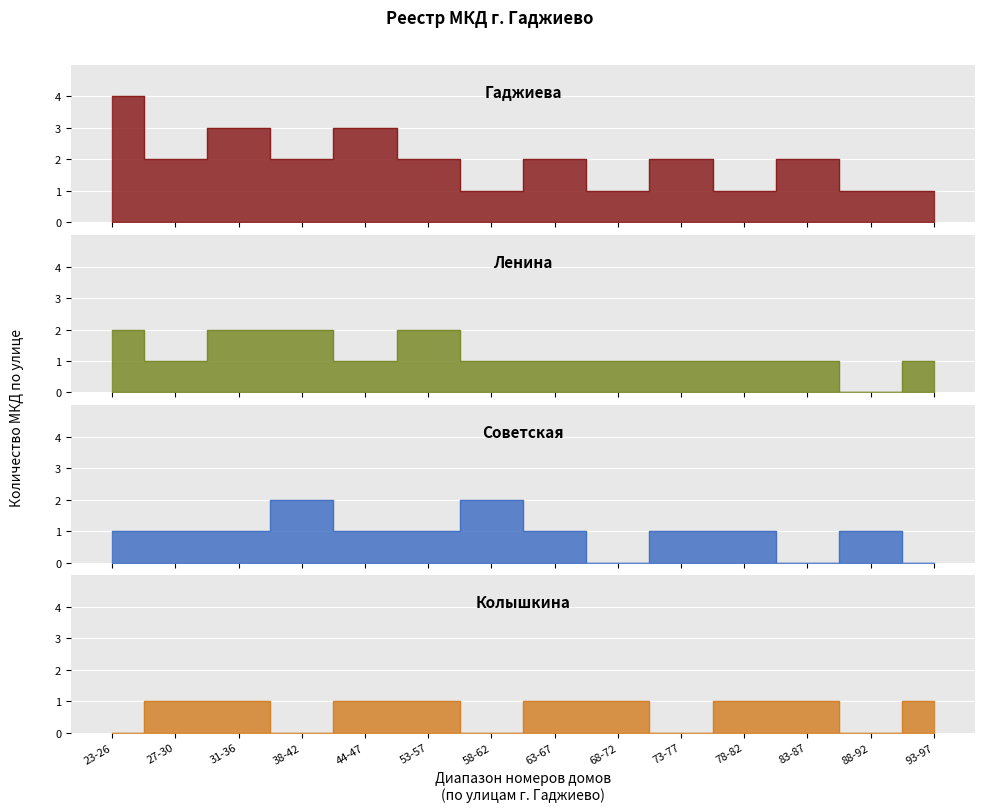

Reading left to right, what are all the values shown in this chart?

Гаджиева: 23-26=4	27-30=2	31-36=3	38-42=2	44-47=3	53-57=2	58-62=1	63-67=2	68-72=1	73-77=2	78-82=1	83-87=2	88-92=1	93-97=1
Ленина: 23-26=2	27-30=1	31-36=2	38-42=2	44-47=1	53-57=2	58-62=1	63-67=1	68-72=1	73-77=1	78-82=1	83-87=1	88-92=0	93-97=1
Советская: 23-26=1	27-30=1	31-36=1	38-42=2	44-47=1	53-57=1	58-62=2	63-67=1	68-72=0	73-77=1	78-82=1	83-87=0	88-92=1	93-97=0
Колышкина: 23-26=0	27-30=1	31-36=1	38-42=0	44-47=1	53-57=1	58-62=0	63-67=1	68-72=1	73-77=0	78-82=1	83-87=1	88-92=0	93-97=1